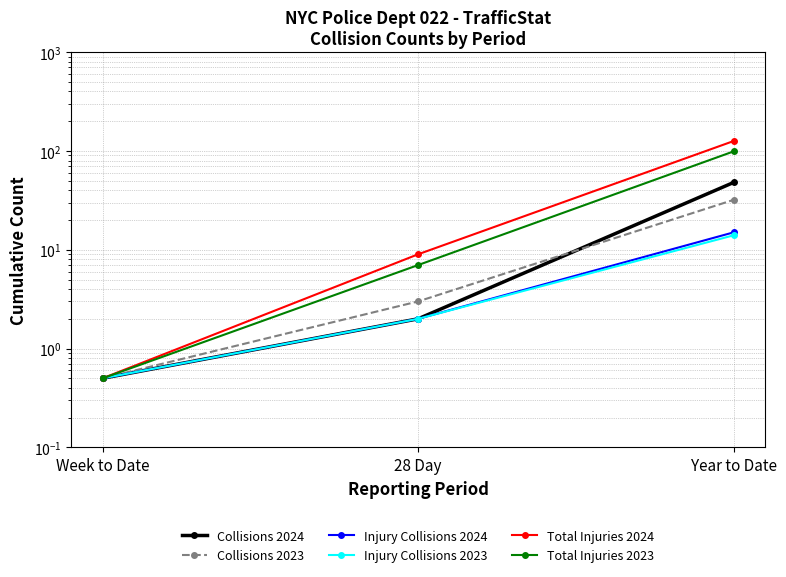

What is the value of the Total Injuries 2024 point at the 3rd from the left?

126.0